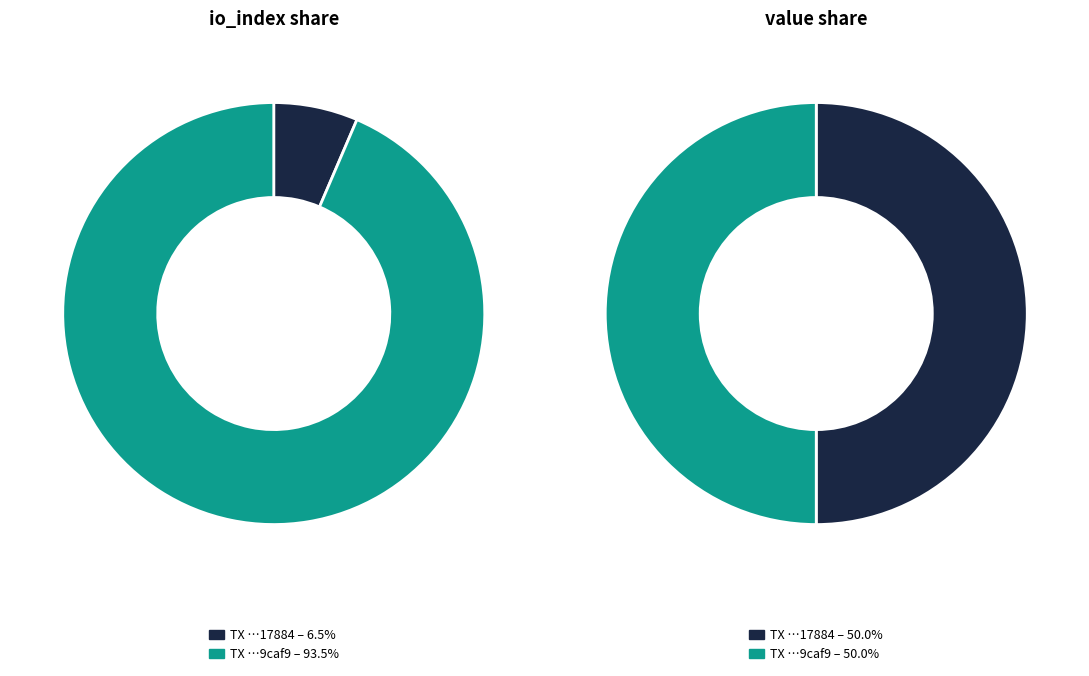

To the nearest percent, what percentage of the pie is values_io_index?

50%